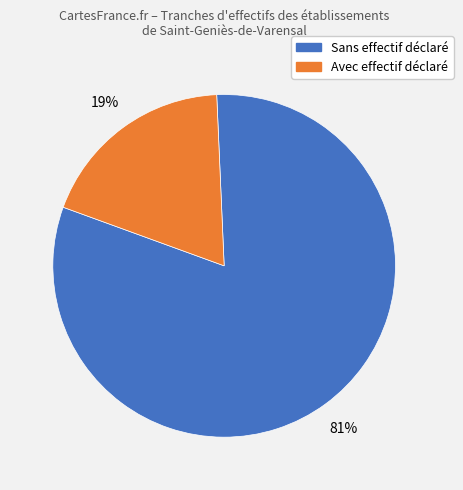

Combined, do Avec effectif déclaré and Sans effectif déclaré account for over 50%?

Yes